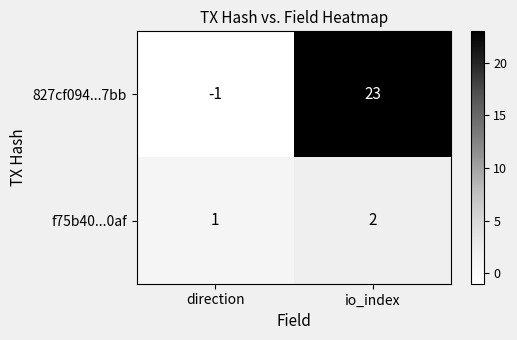

What is the highest value of the 827cf094...7bb series?

23